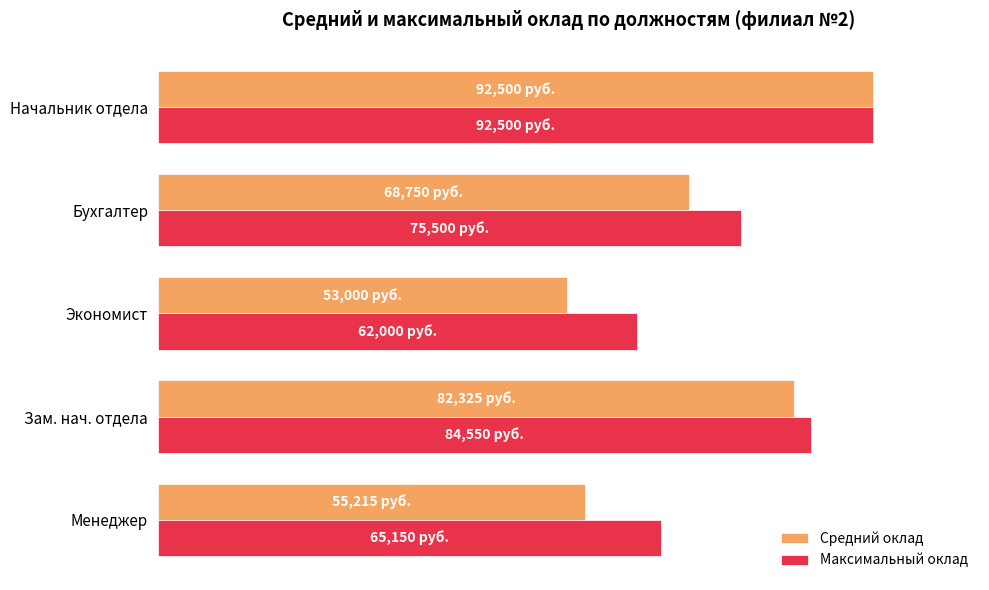

What are all the series names shown in the legend?

Средний оклад, Максимальный оклад